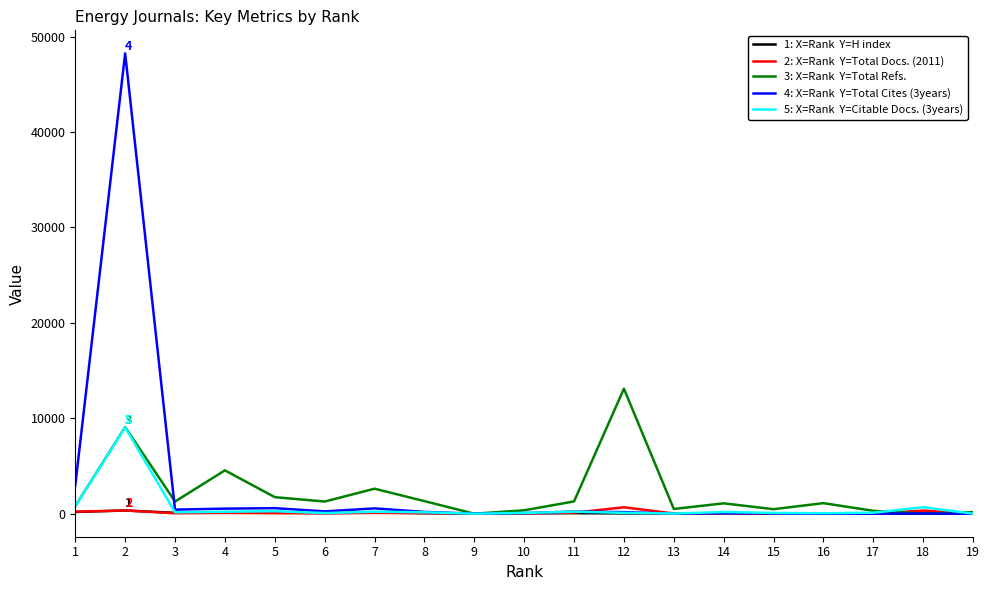

Does the chart have visible grid lines?

No